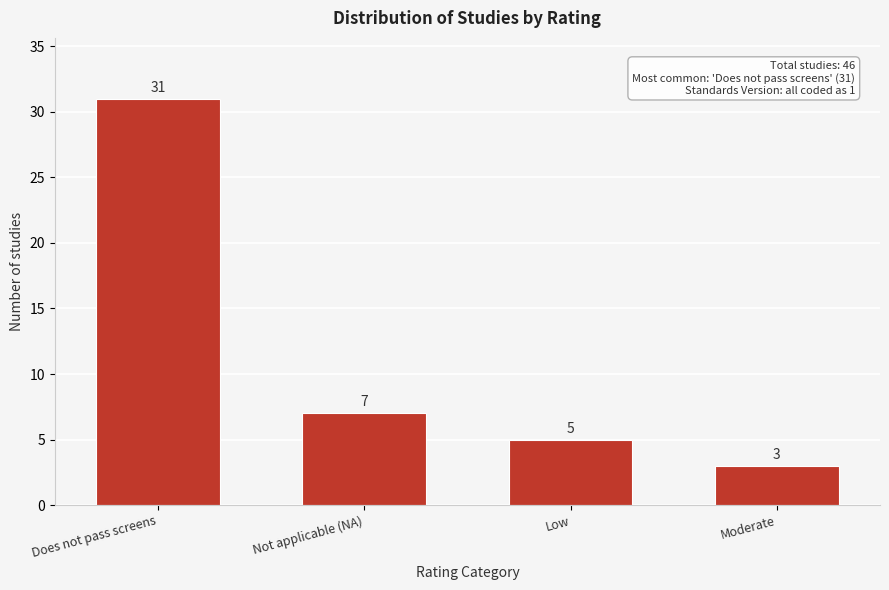

Reading right to left, what are all the values shown in this chart?

Moderate=3	Low=5	Not applicable (NA)=7	Does not pass screens=31